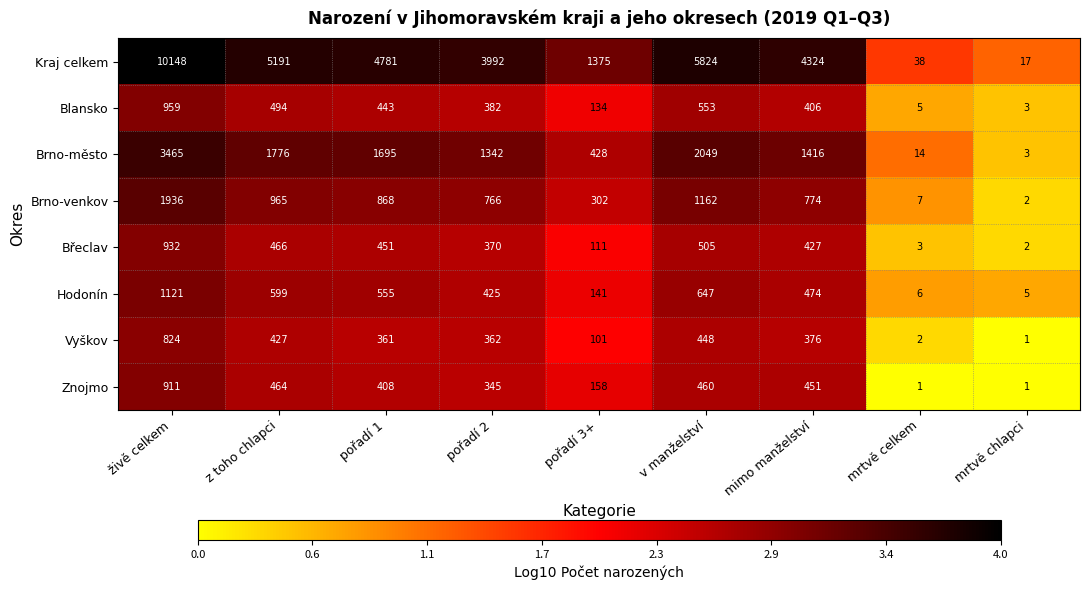

What is the difference between the maximum and minimum values in the Brno-město series?

3462